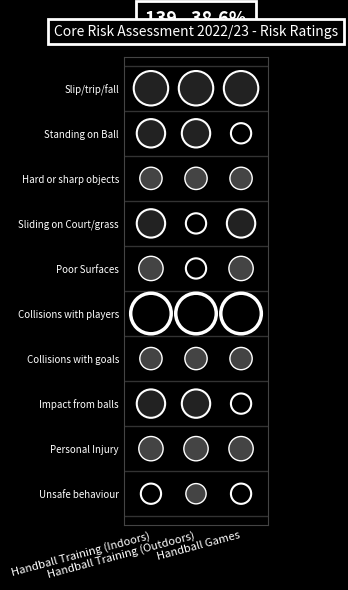

Is it true that Hard or sharp objects equals 2 at Handball Games?

False